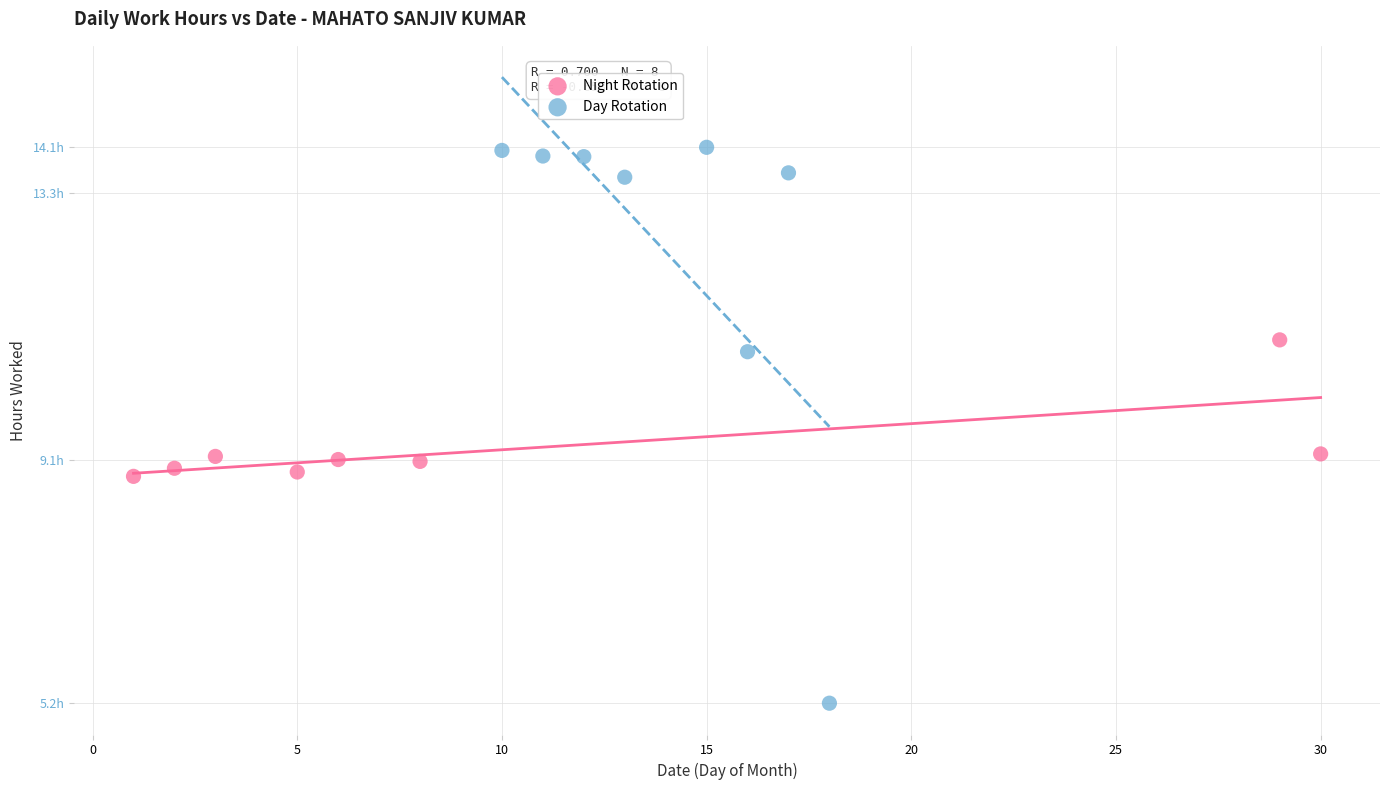

What are all the series names shown in the legend?

Night Rotation, Day Rotation